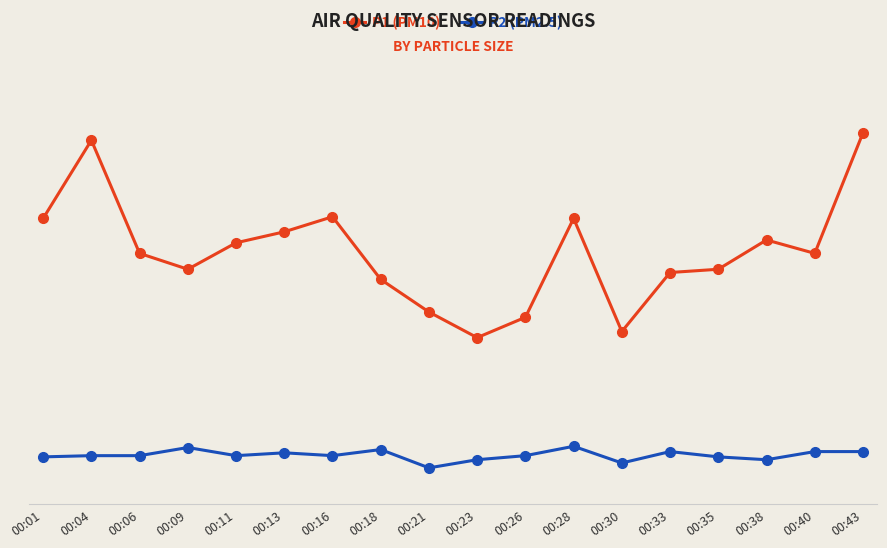

Which series has the widest spread of values?

P1 (PM10)